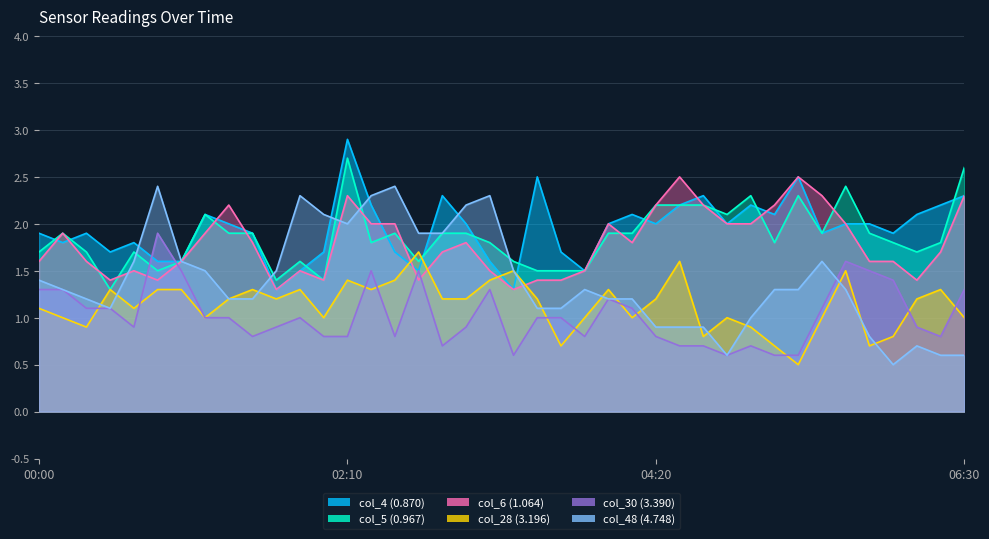

At how many categories does at least one series exceed 2?

25